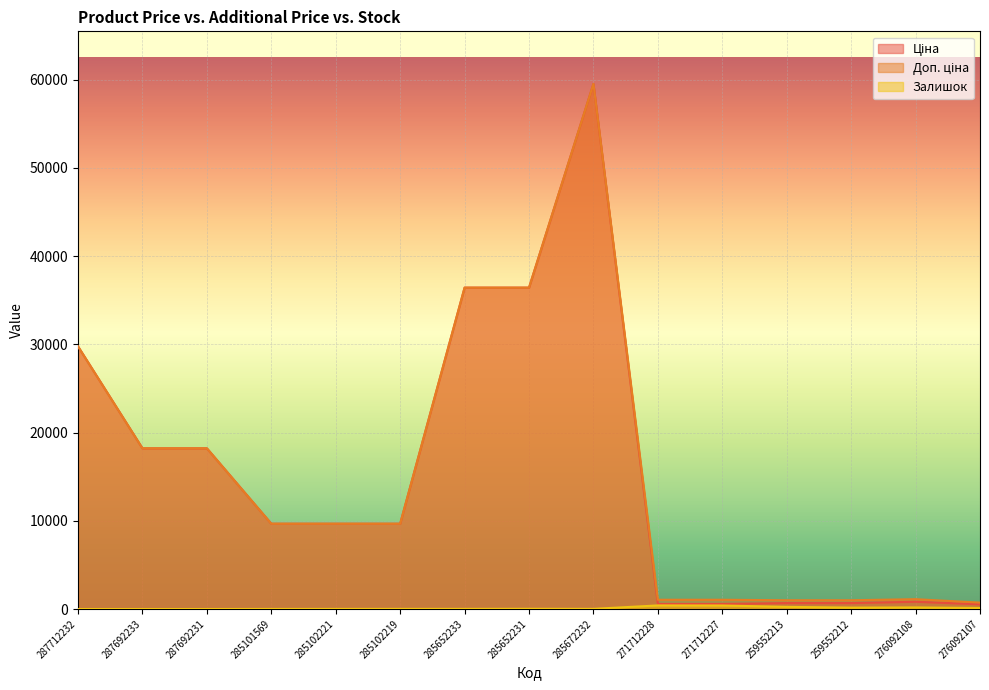

True or false: Залишок and Доп. ціна intersect in this chart.

False